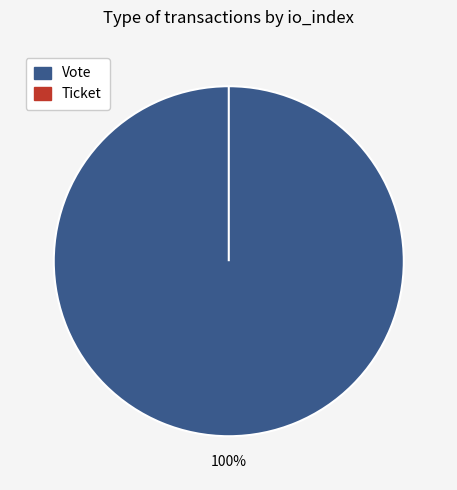

Is it true that Ticket is 0% of the pie?

True